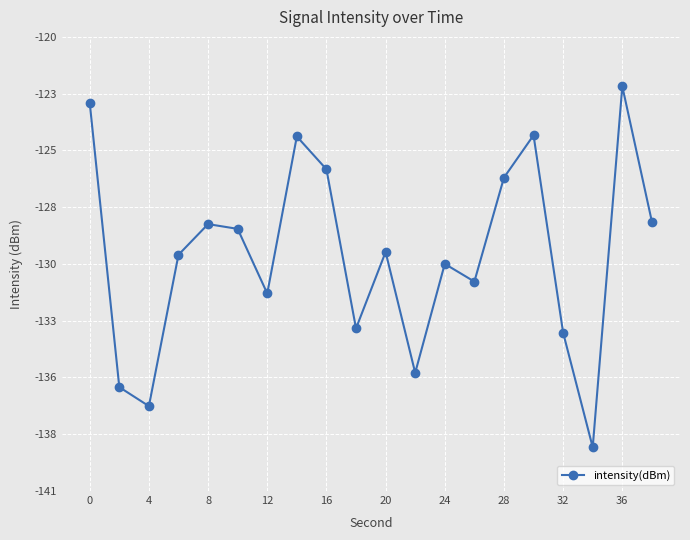

Is this an area chart (filled region under the line)?

No